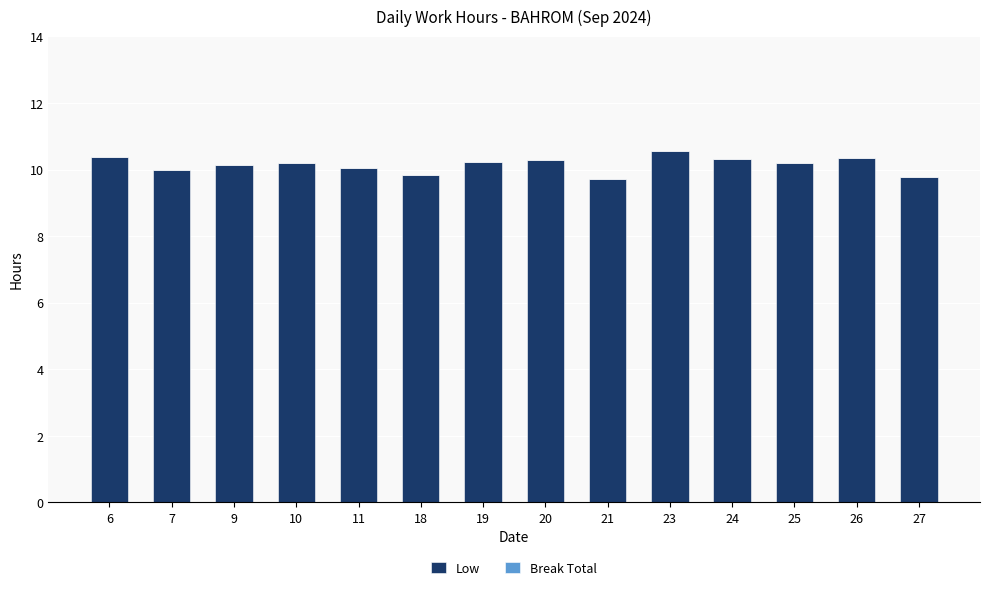

Approximately how many times larger is the value at 7 compared to 6?

1.0